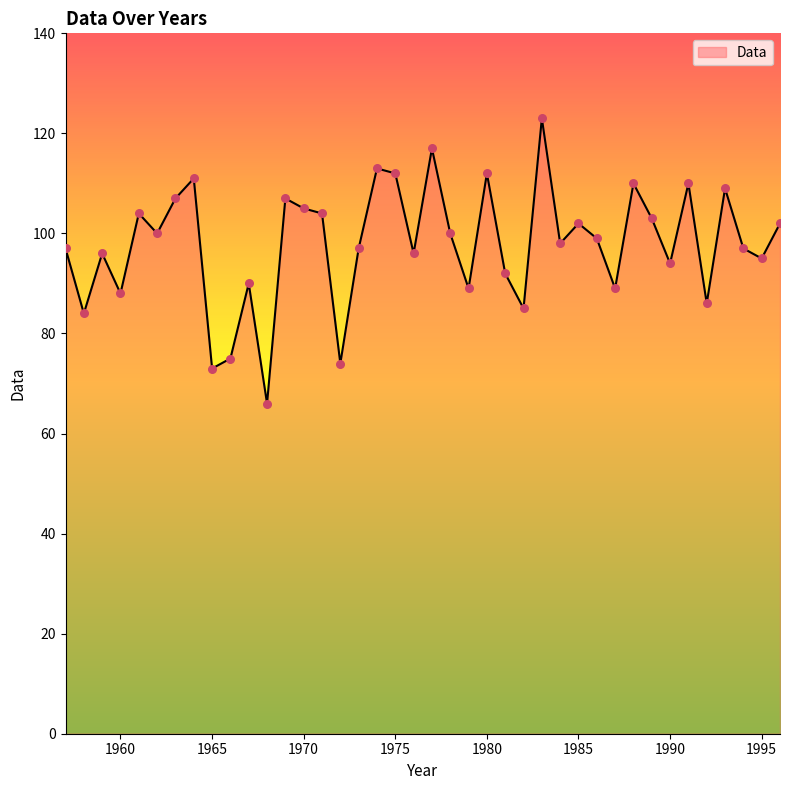

What is the minimum value shown in the chart?

66